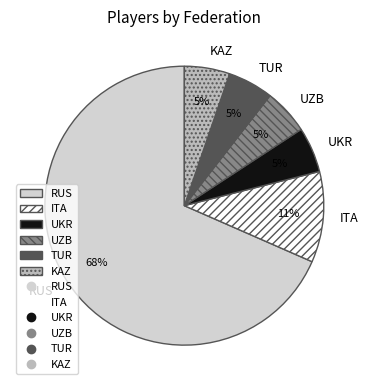

Combined, do KAZ and TUR account for over 50%?

No